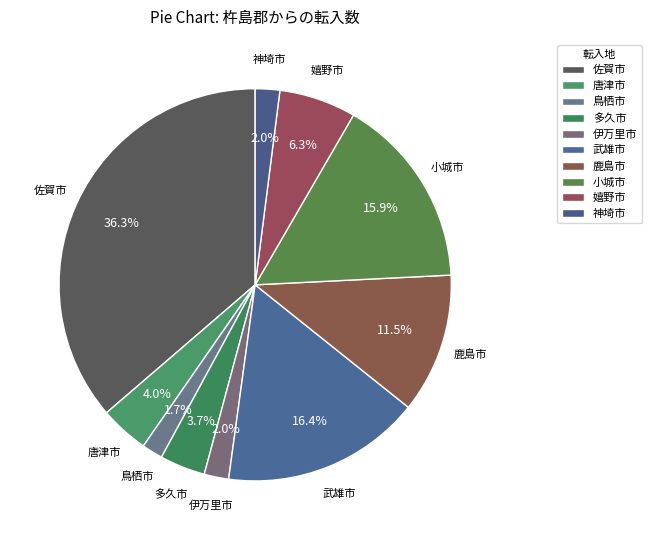

How many slices are in this pie chart?

10